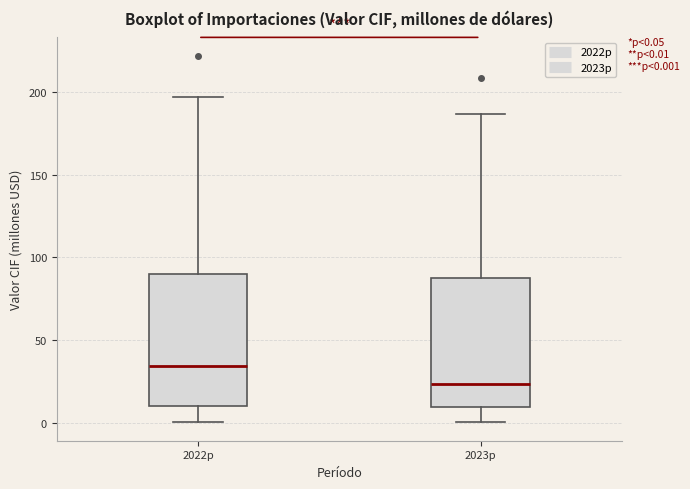

Which box has the highest median line?

2022p